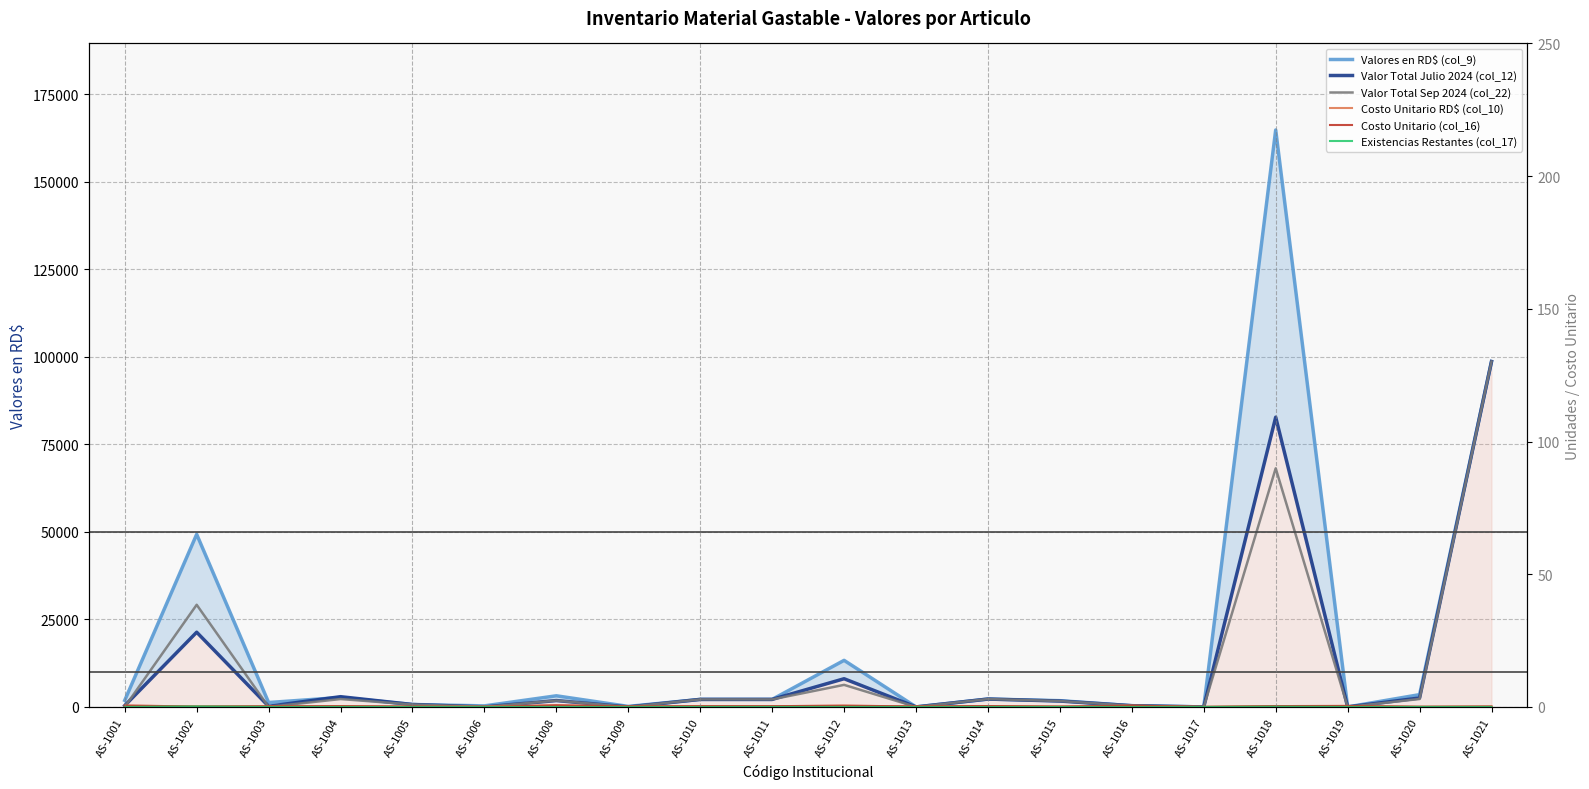

Which series has the widest spread of values?

Valores en RD$ (col_9)